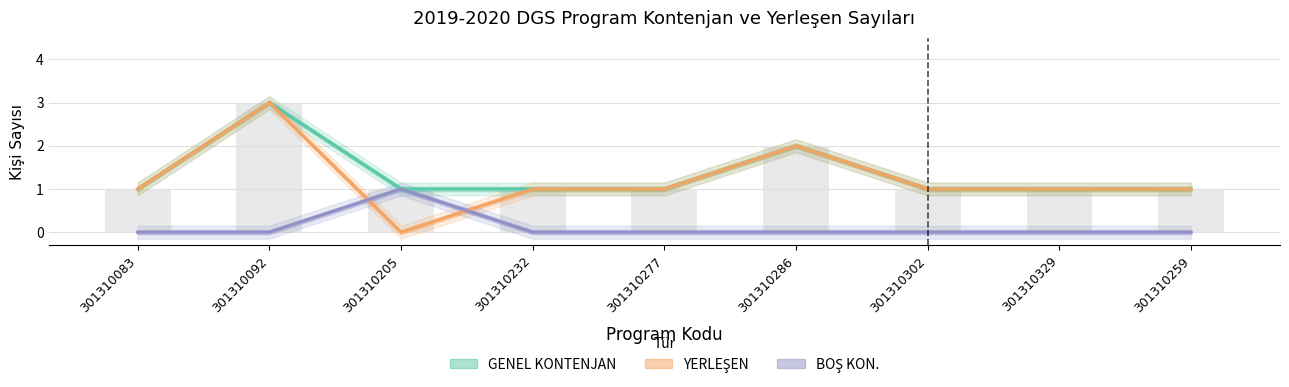

How many groups of bars are there?

9